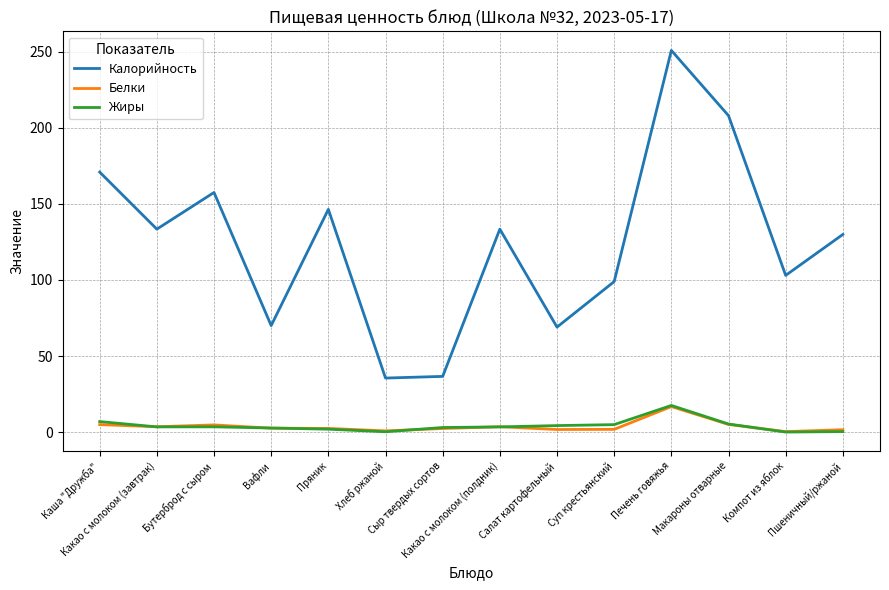

True or false: Белки and Калорийность intersect in this chart.

False